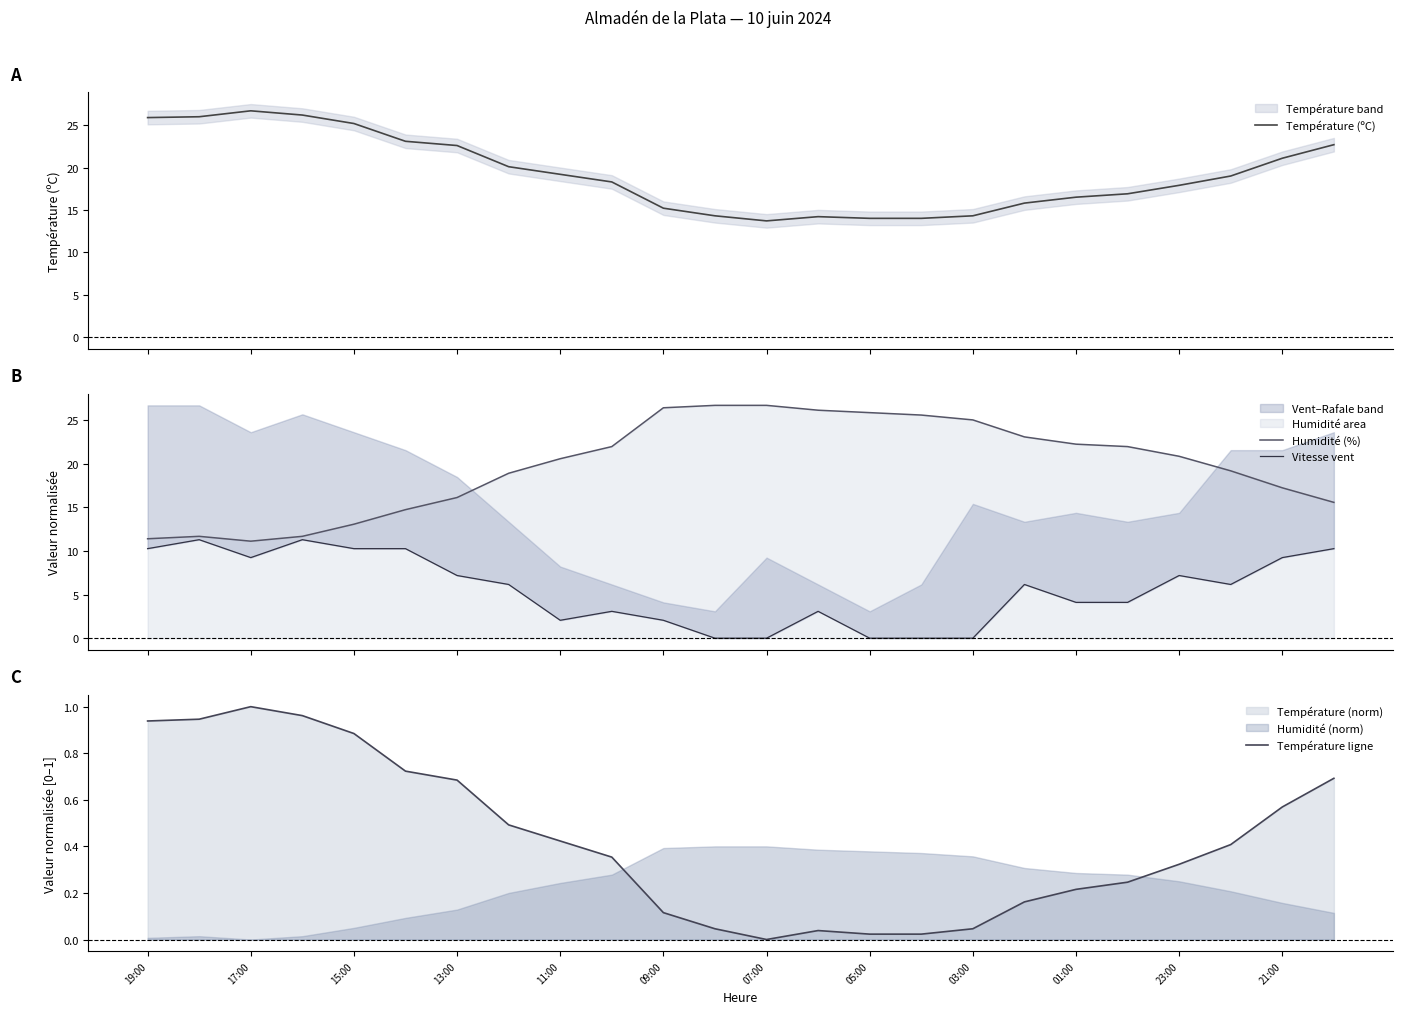

The value of Température ligne at 11:00 is 0.7. True or false?

False